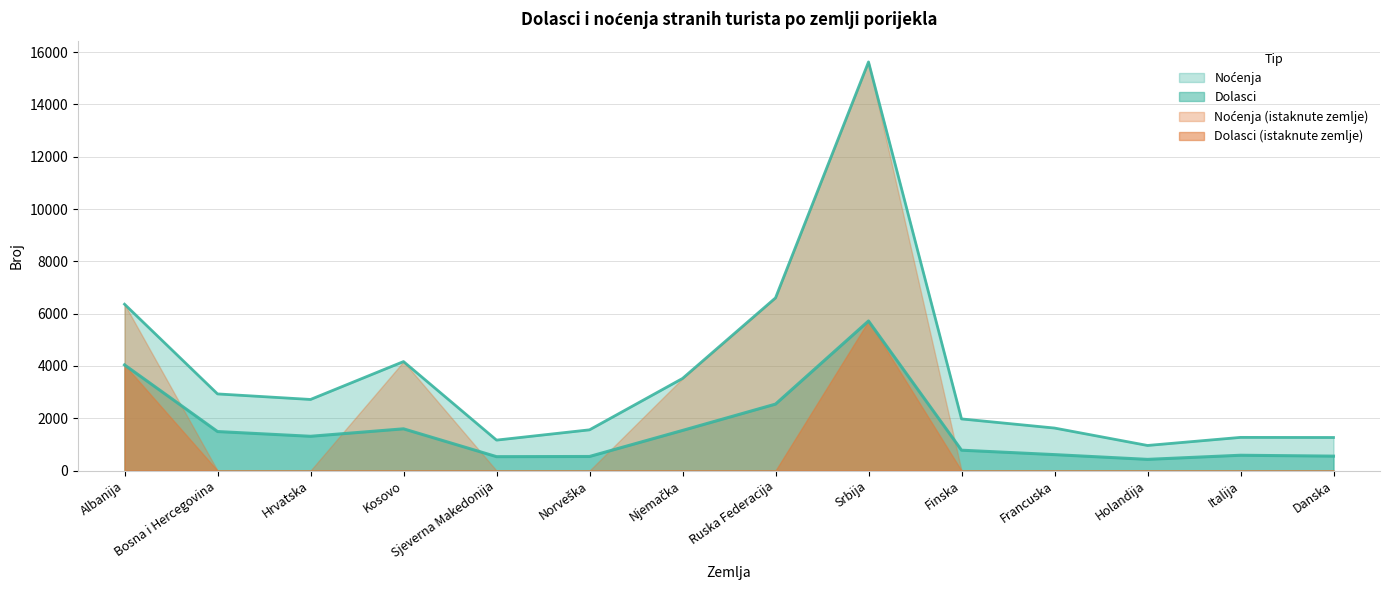

Which label corresponds to the largest value in the chart?

Srbija